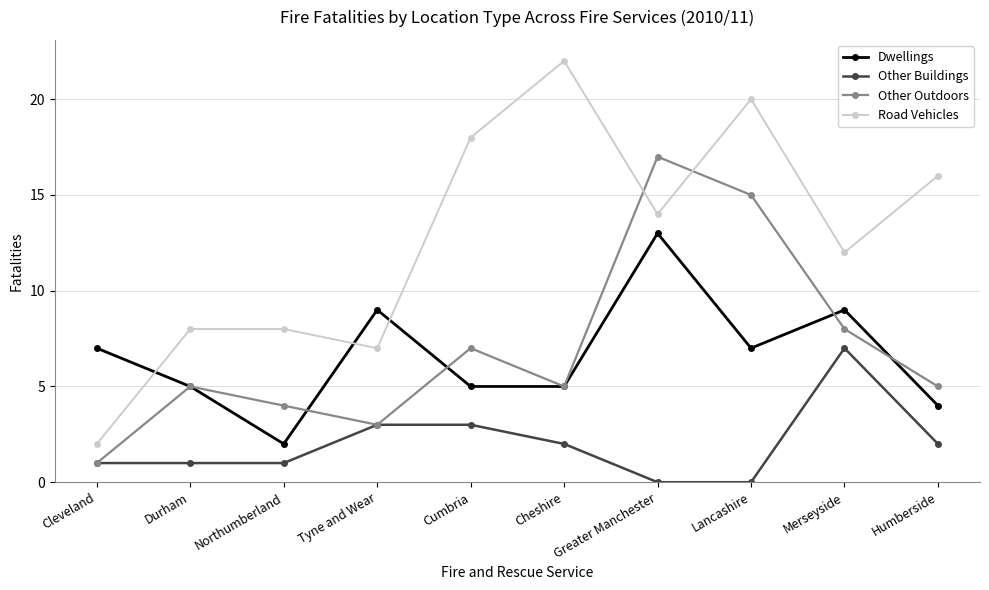

What value does the Road Vehicles series have at Humberside, to the nearest 5?

15